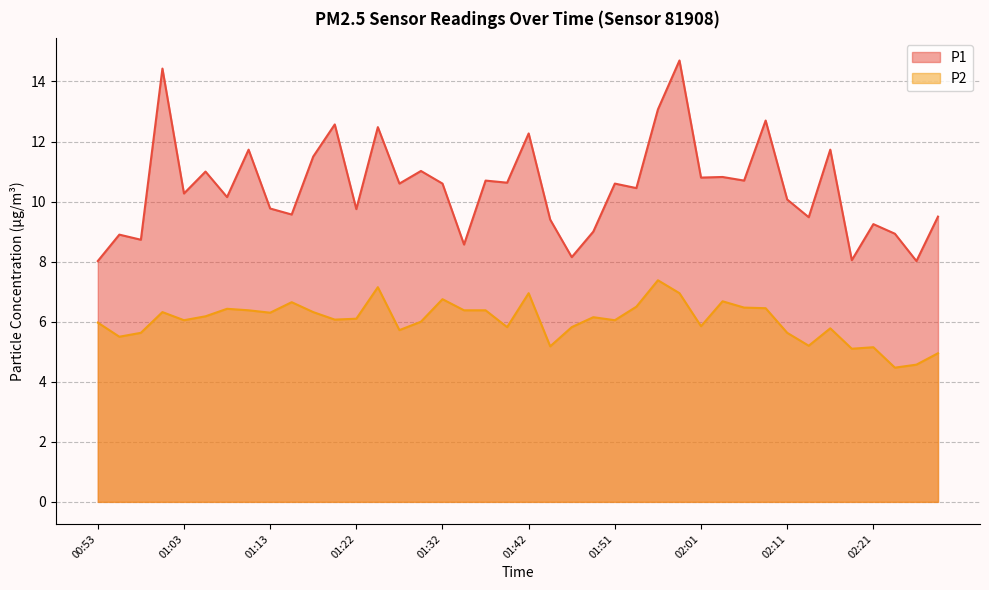

What position from the left is 01:13?

9